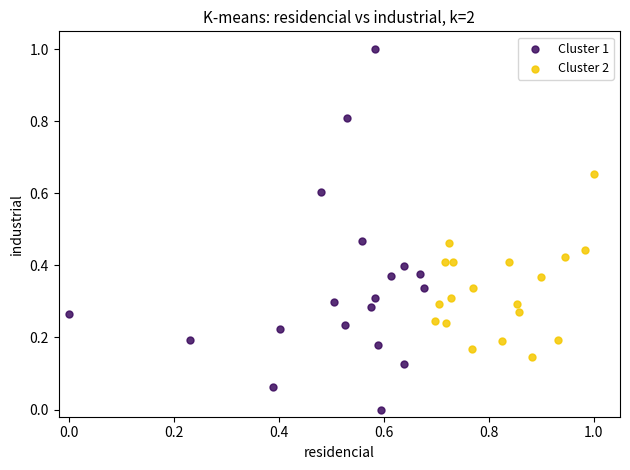

Which series reaches the maximum Y coordinate?

Cluster 1